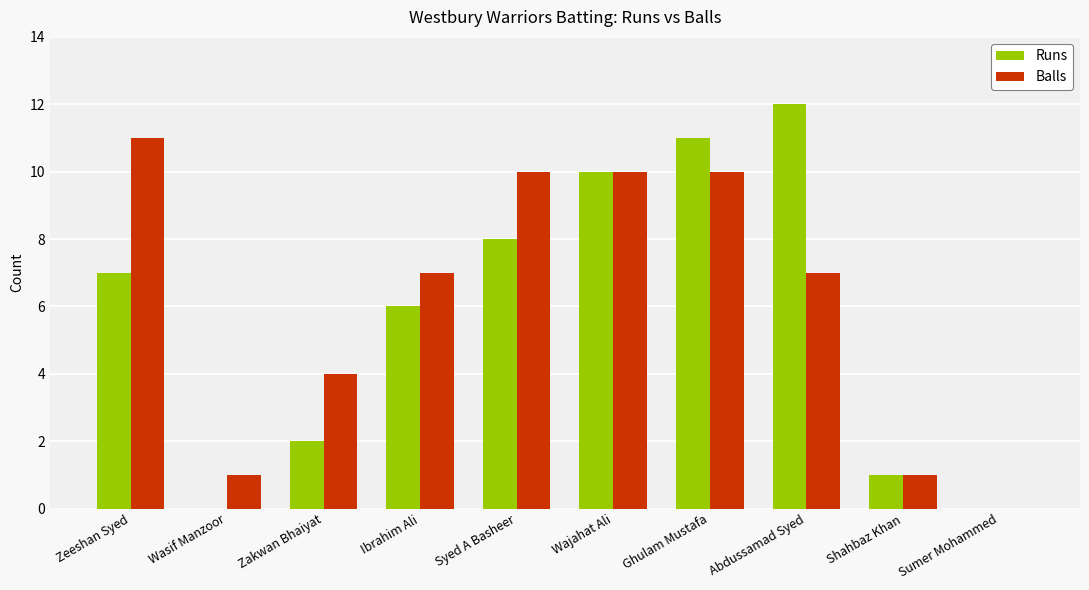

Which series has the largest total across all categories?

Balls